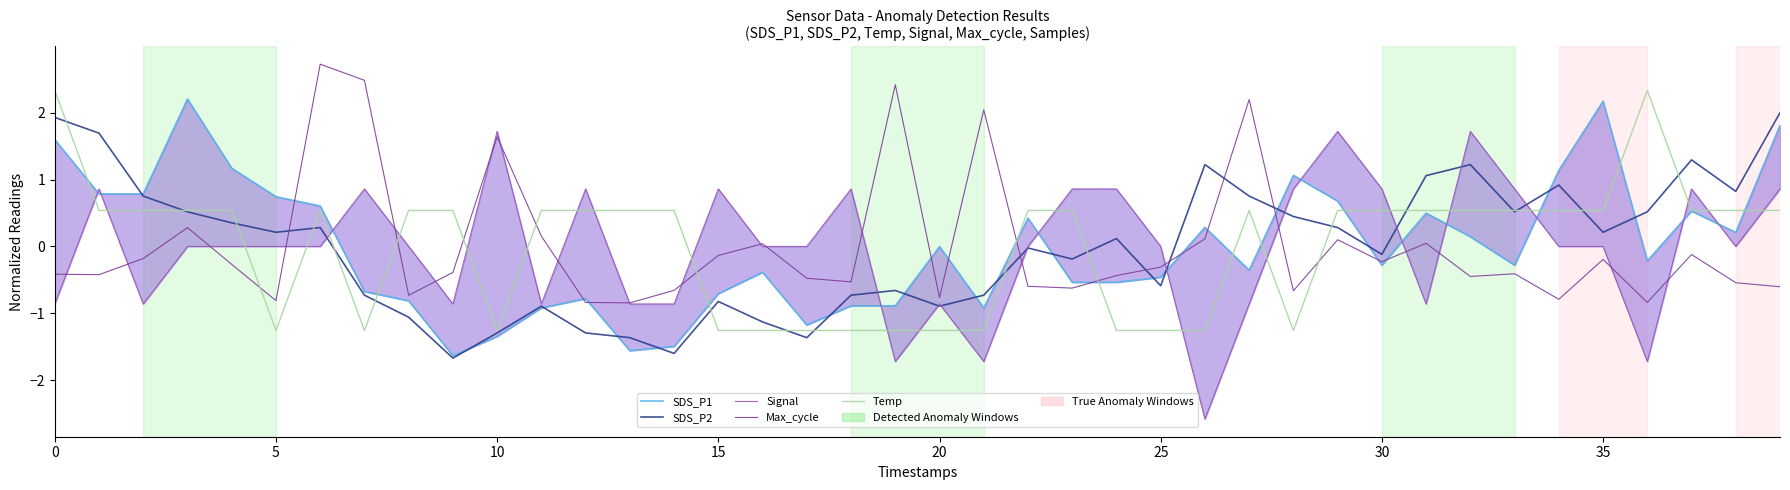

How many lines are shown in the chart?

5